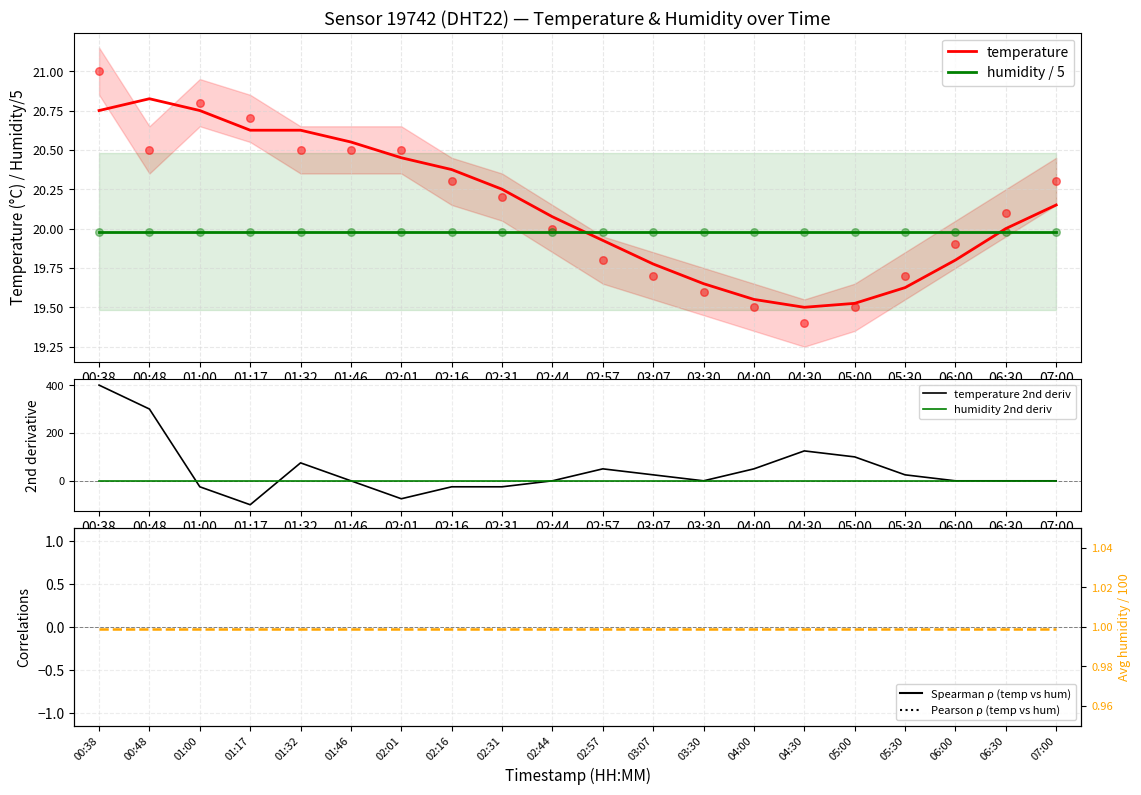

What is the ratio of the value at 05:30 to the value at 01:32?

1.0